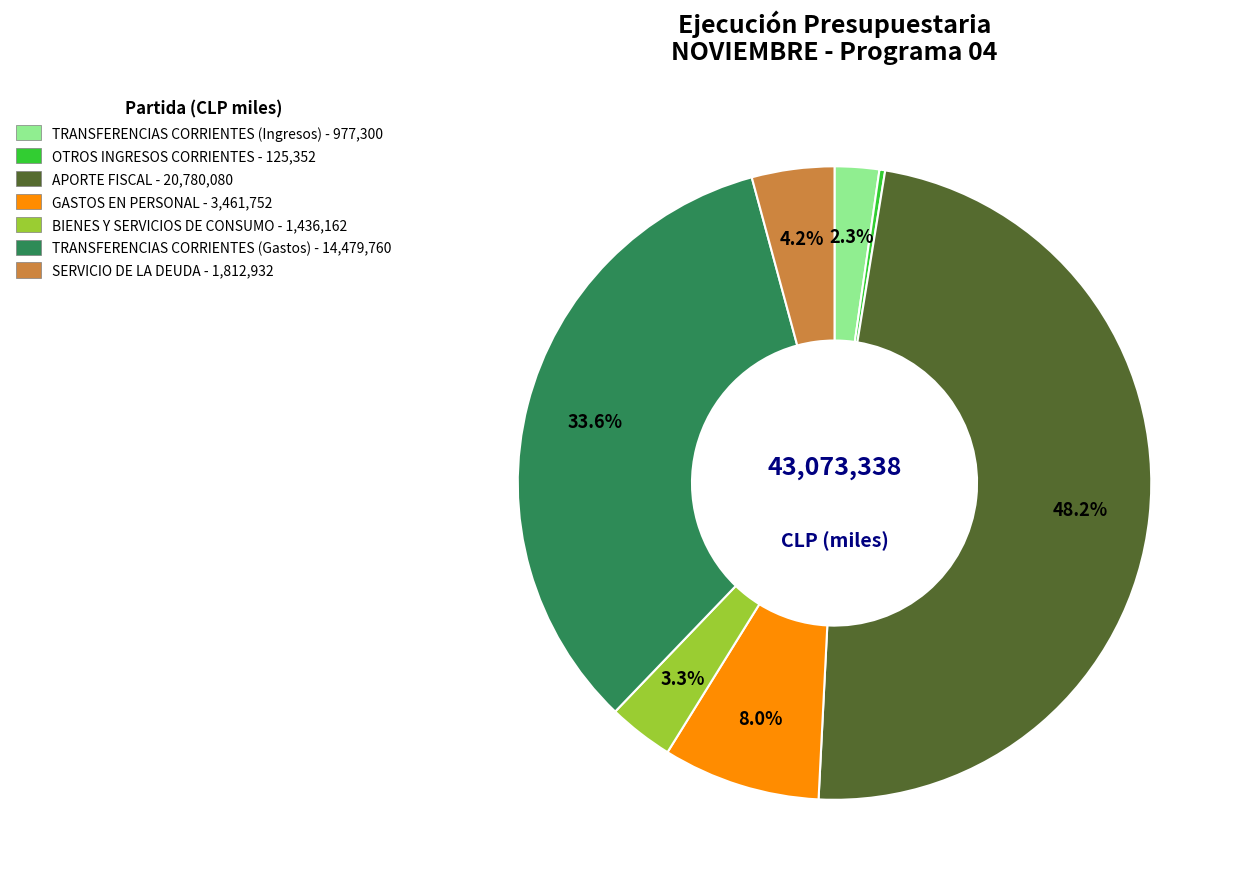

Does any single category account for the majority?

No